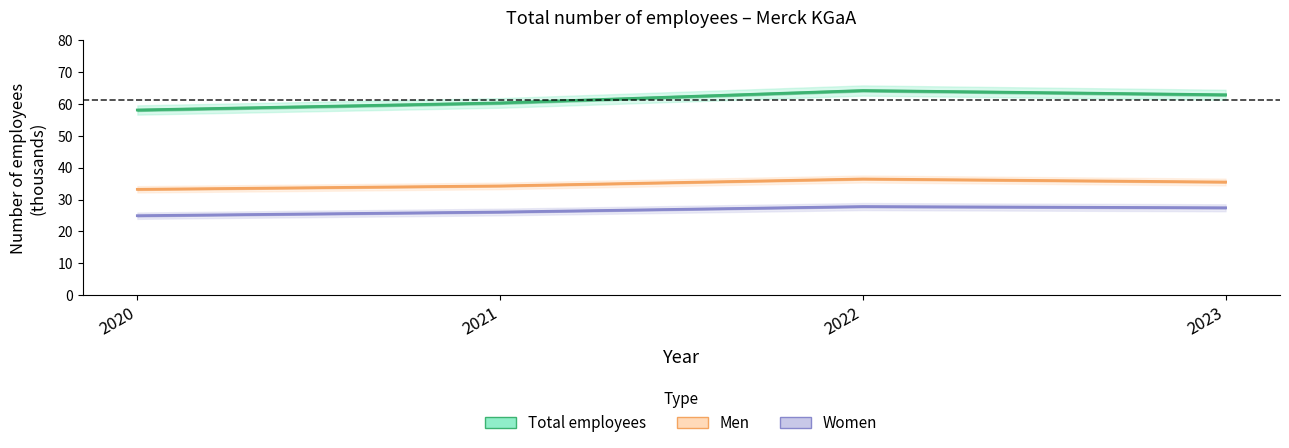

Rank the categories by Women value from highest to lowest.

2022, 2023, 2021, 2020